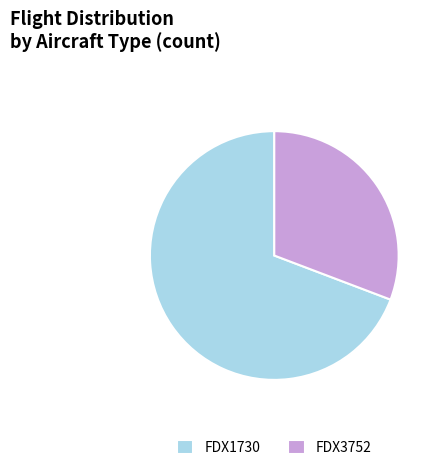

Which category has the smallest portion of the pie?

FDX3752